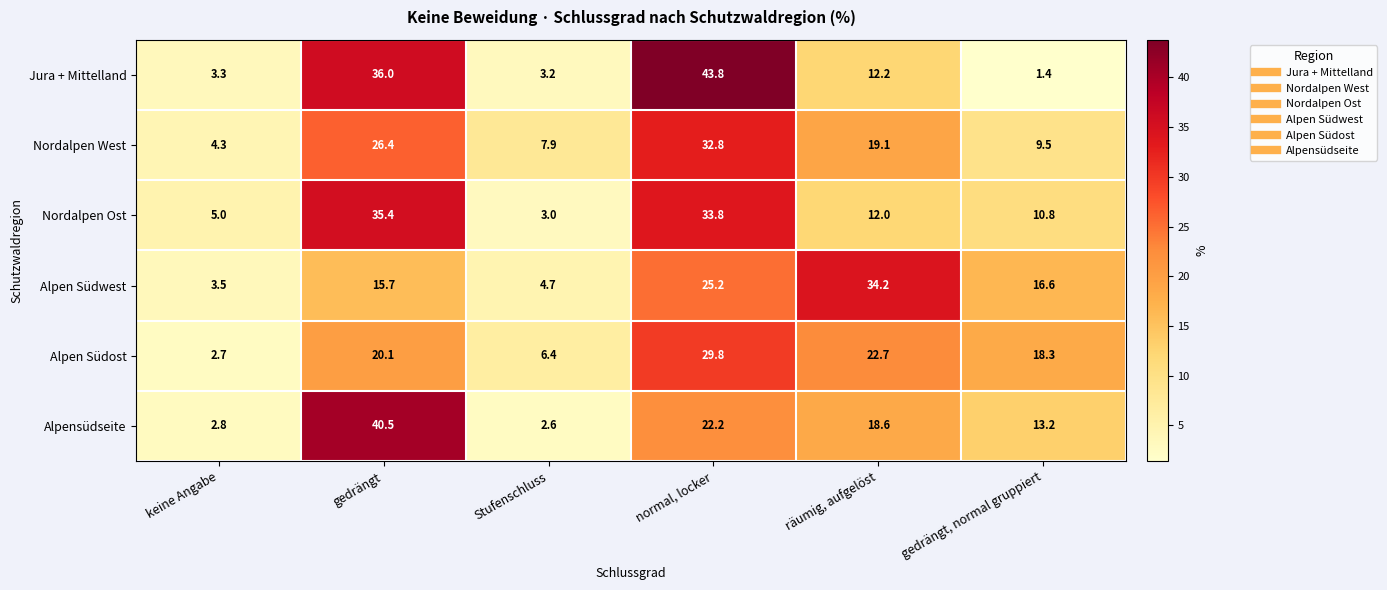

Is the value of Nordalpen Ost at normal, locker greater than the value of Alpen Südwest at Stufenschluss?

Yes